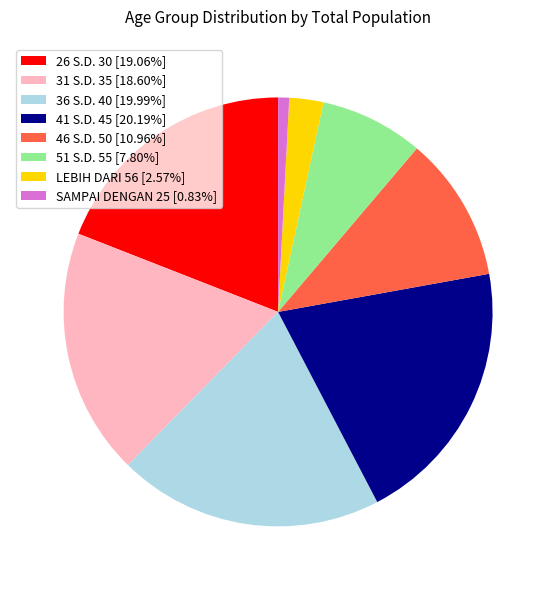

Does 41 S.D. 45 [20.19%] represent more than half of the total?

No